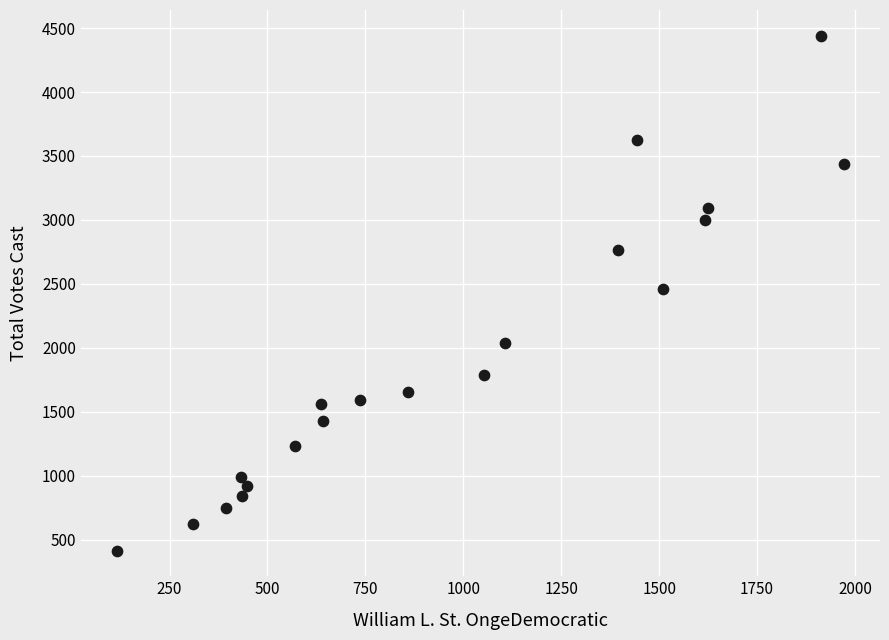

What is the range of Y values (max minus min)?

4024